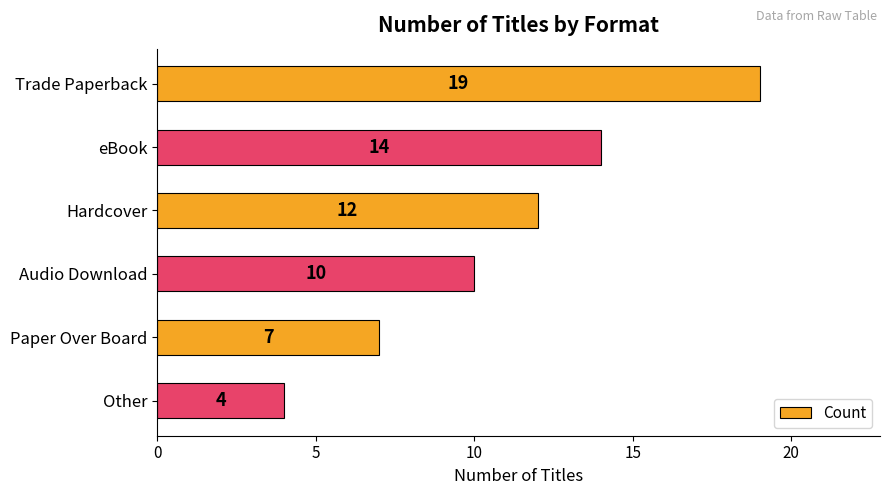

What is the maximum value shown in the chart?

19